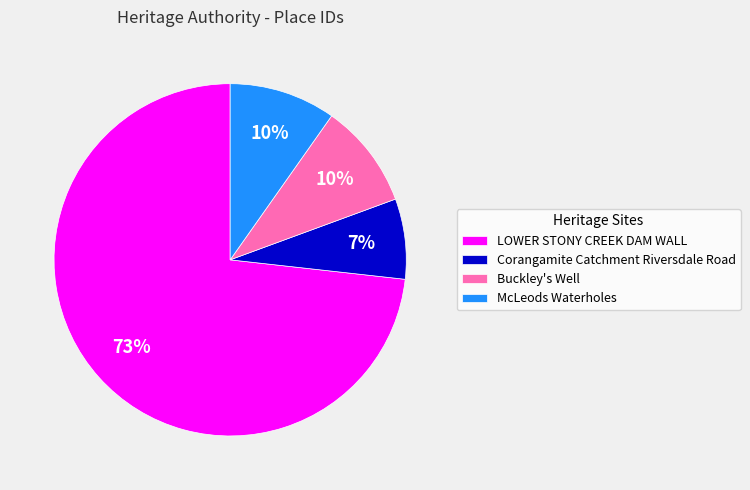

To the nearest percent, what percentage of the pie is Buckley's Well?

10%